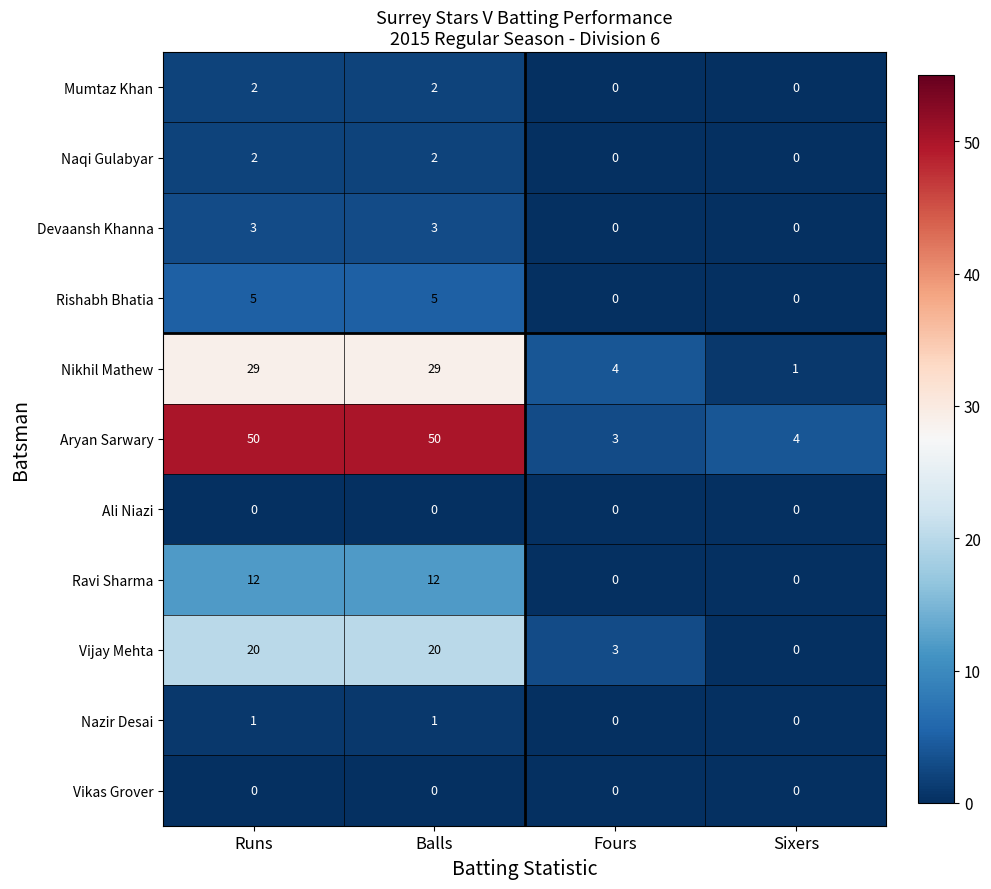

What is the approximate value of Aryan Sarwary at Runs, to the nearest 5?

50